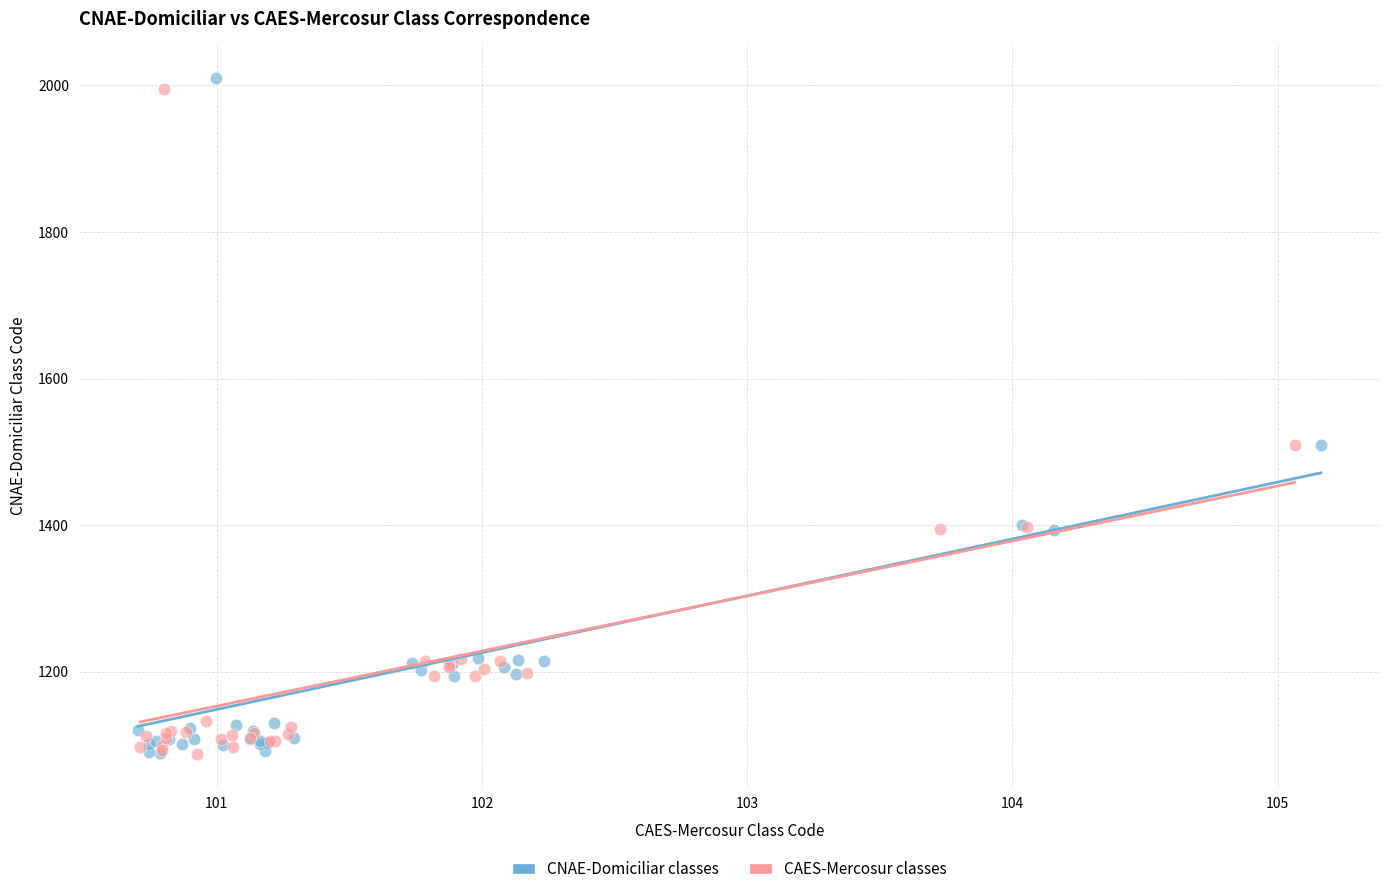

Which series has the largest Y range (max minus min)?

CNAE-Domiciliar classes